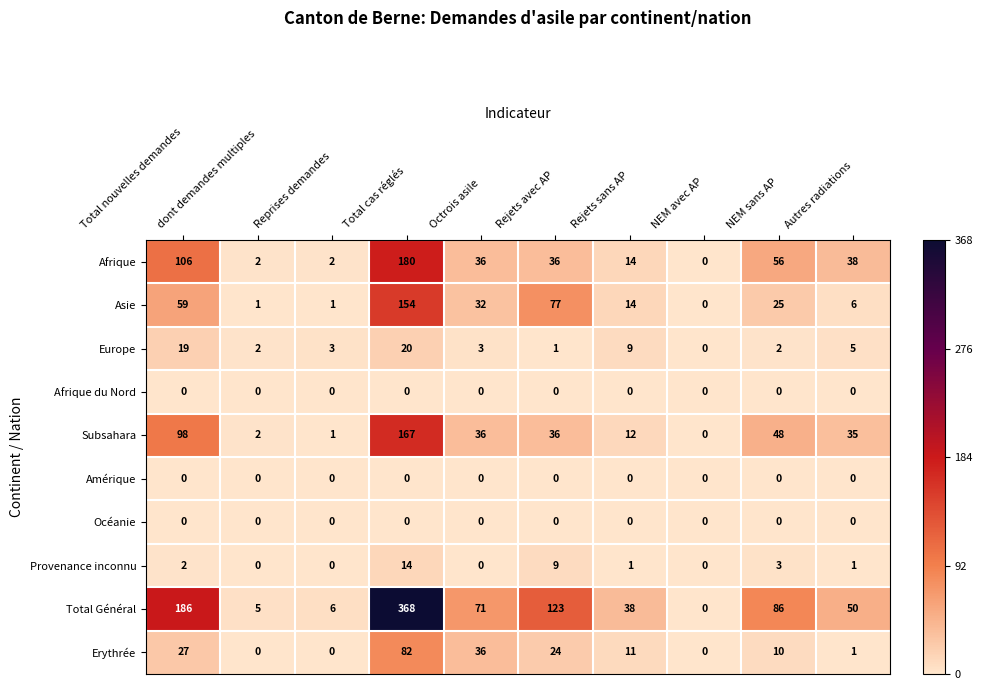

What is the average value of the Subsahara series?

44